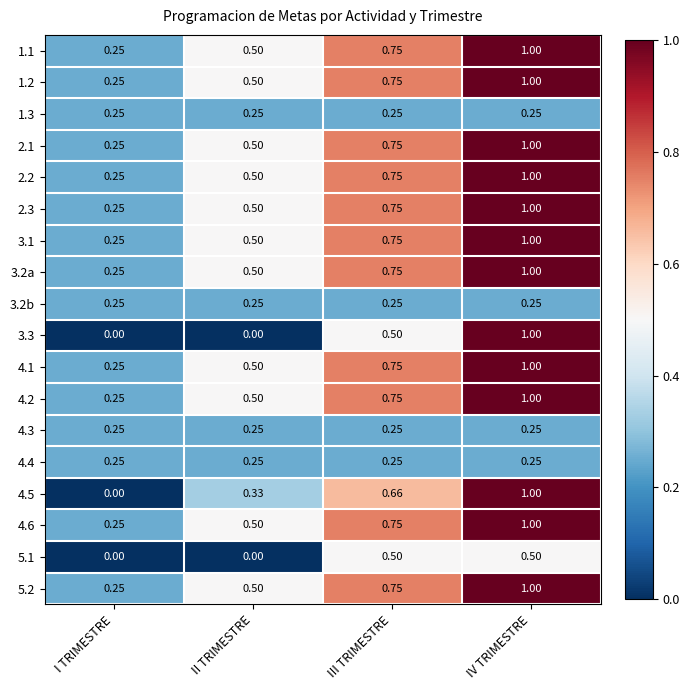

At which category is the sum across all series the highest?

IV TRIMESTRE